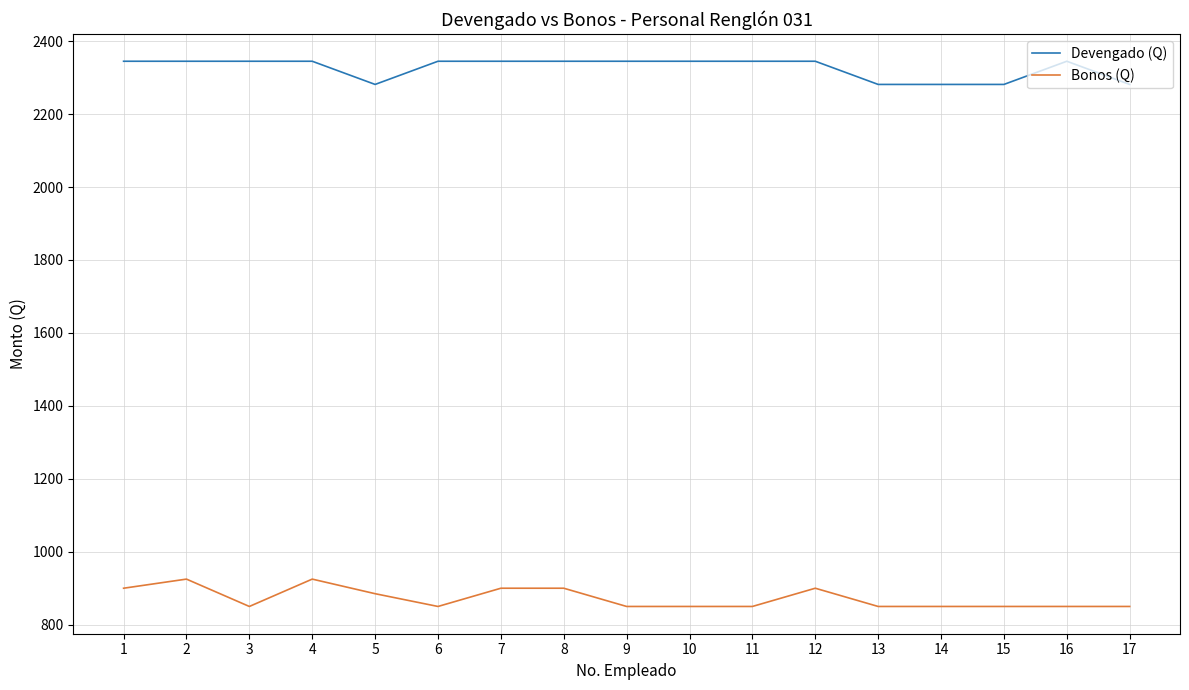

Which series changed the most between 12 and 17?

Devengado (Q)